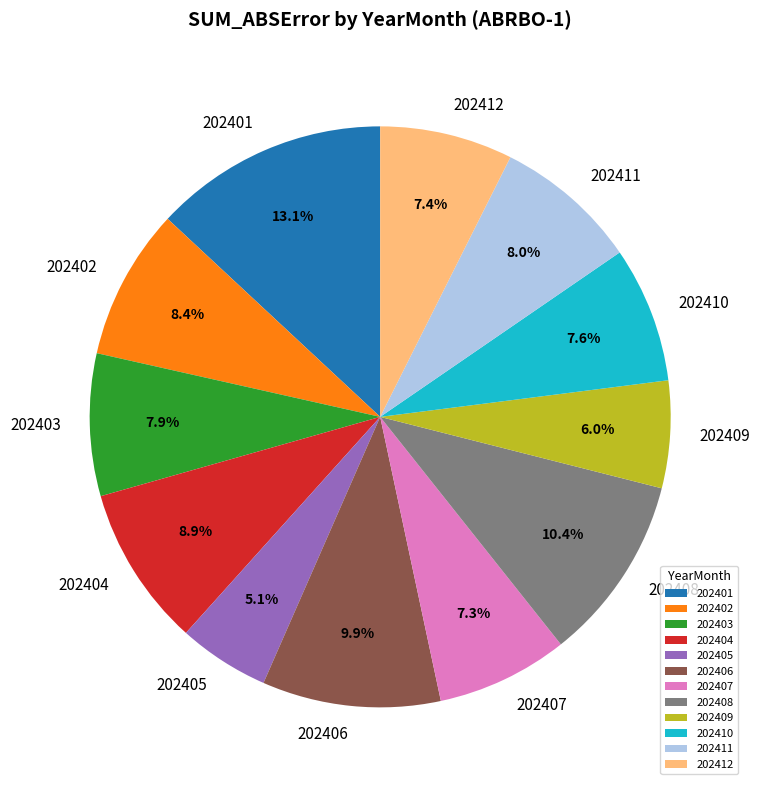

Is there any slice that represents more than half of the pie?

No